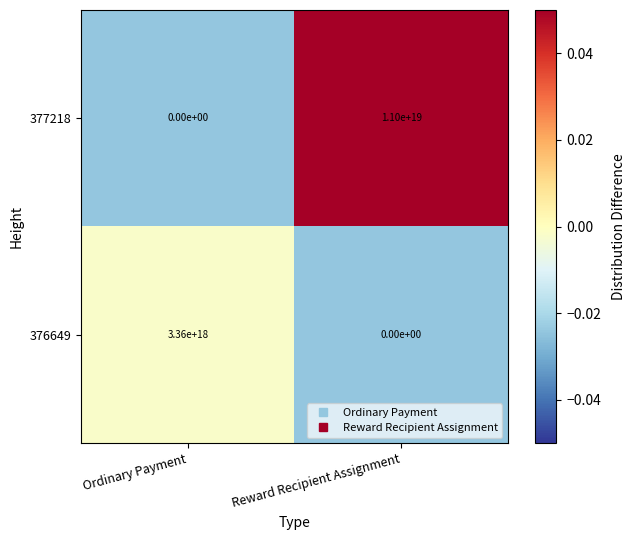

How many categories are shown in the chart?

2